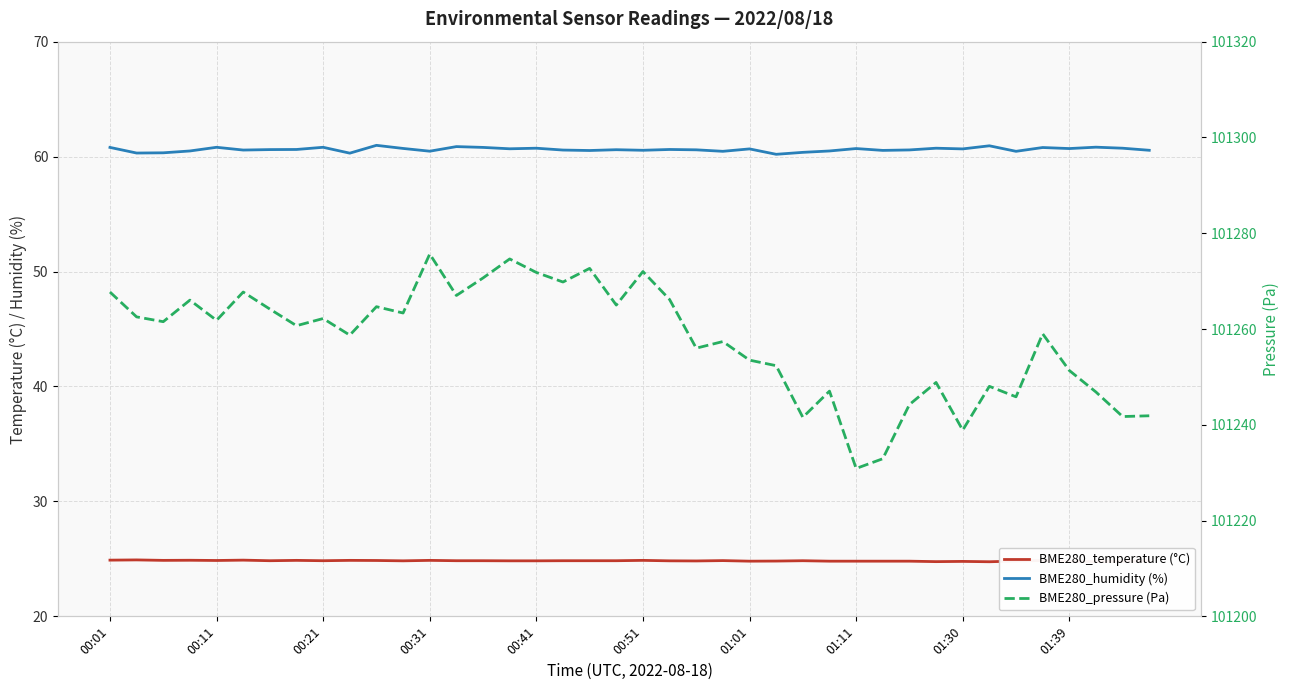

How many lines are shown in the chart?

3